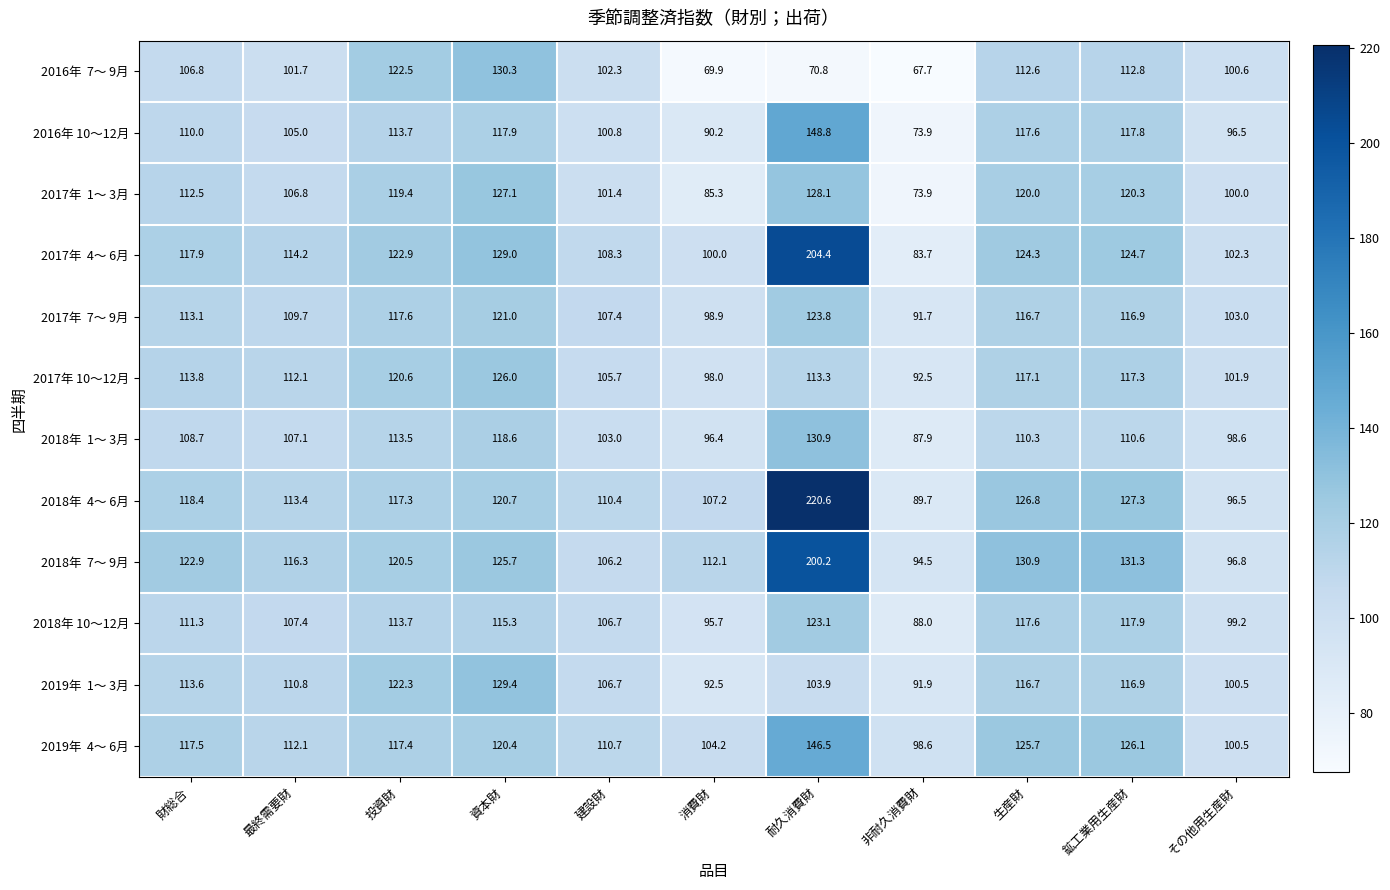

What is the total value across all series at 生産財?

1436.3